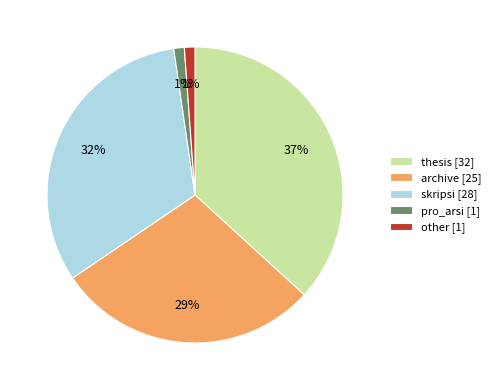

Do archive [25] and other [1] together represent more than half of the pie?

No